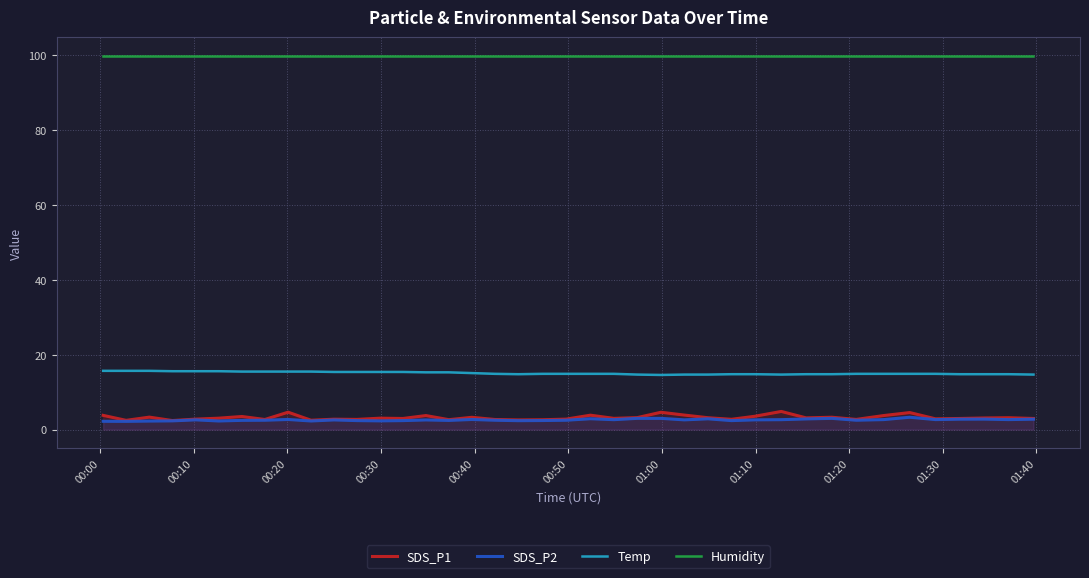

What is the minimum value shown in the chart?

2.2